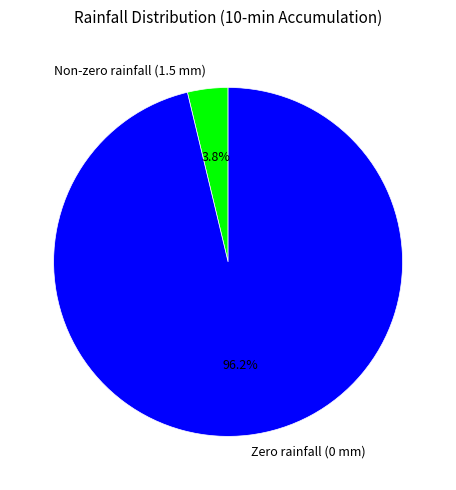

Count the number of slices in the pie.

2